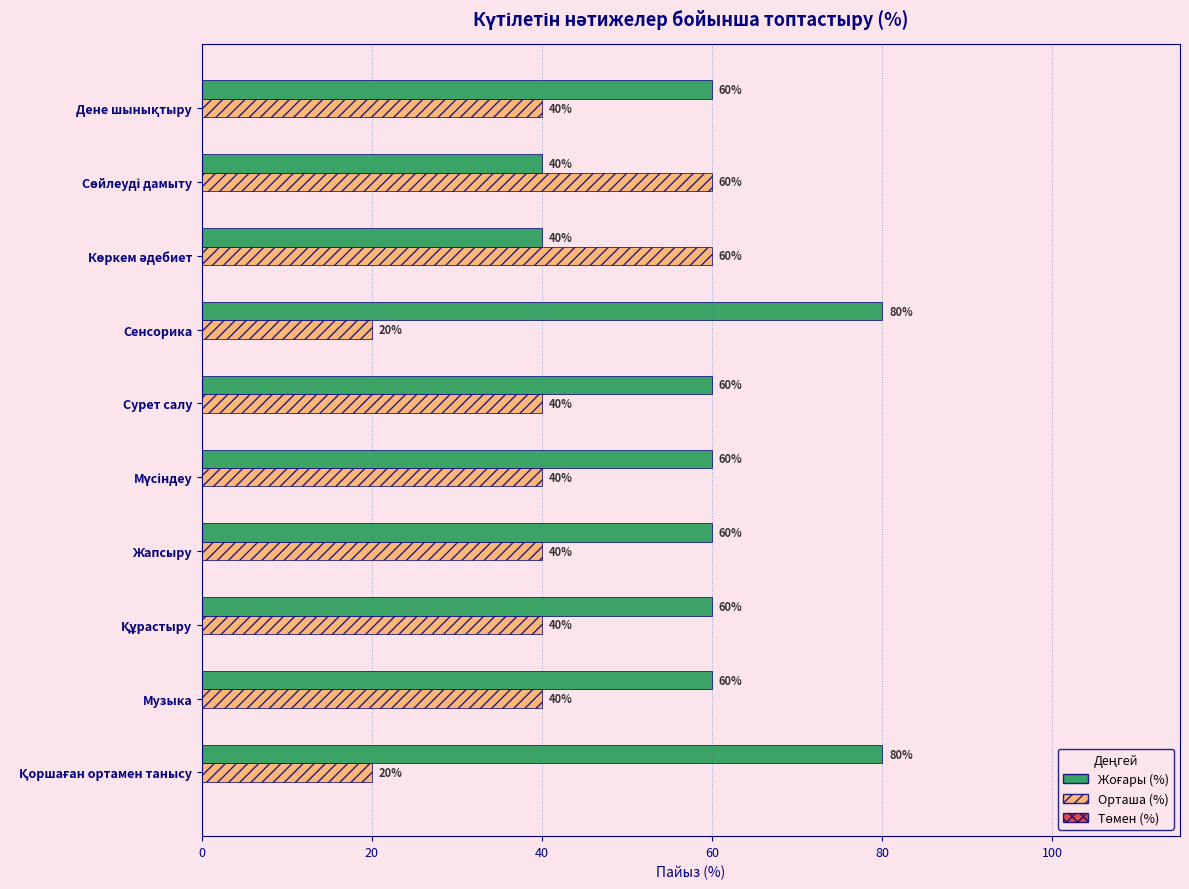

What is the sum of all Орташа (%) values?

400